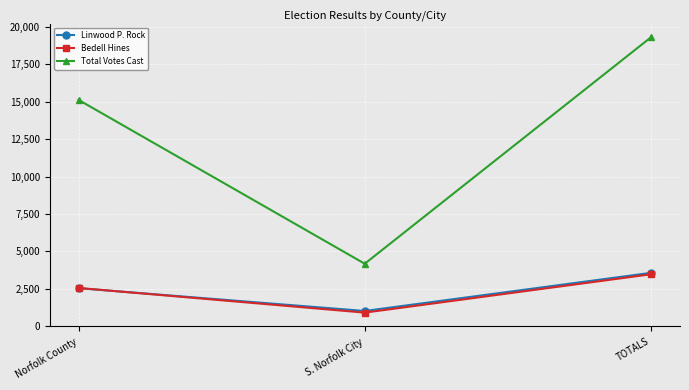

Does the chart display data point markers on the line(s)?

Yes